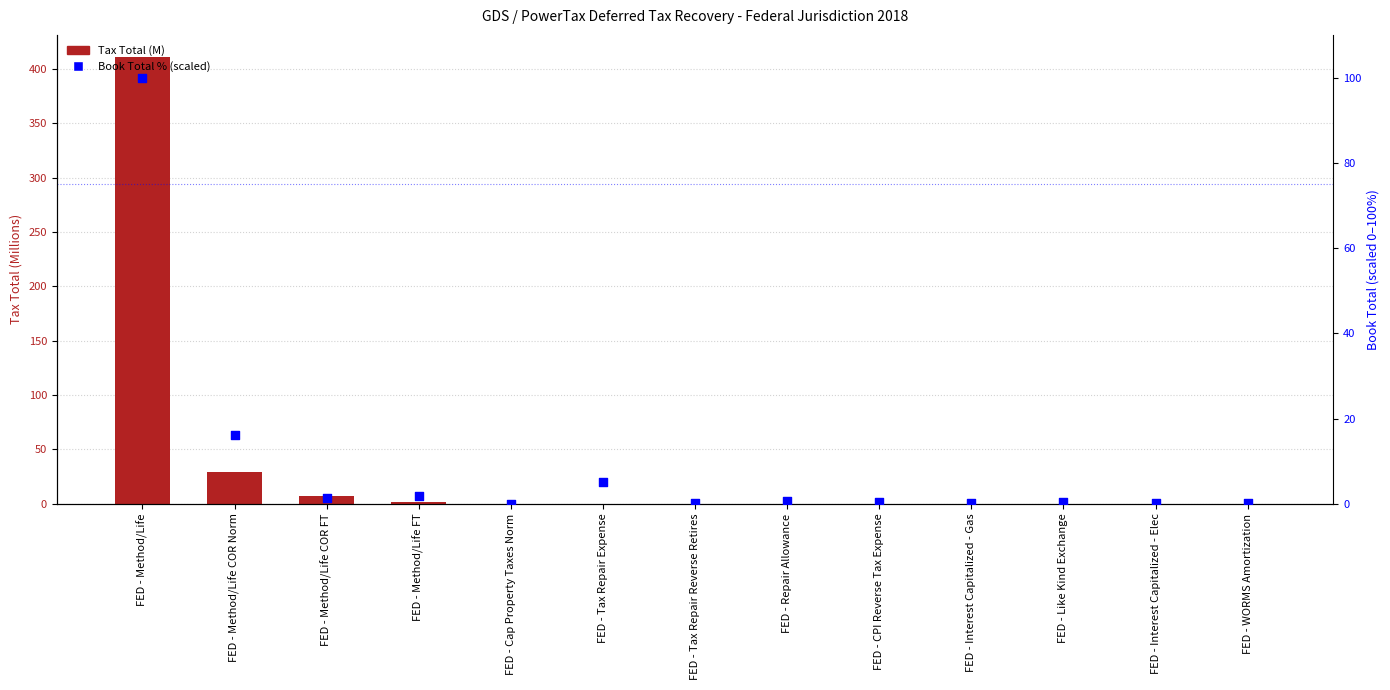

What is the total value across all series at FED - Method/Life?

510.9